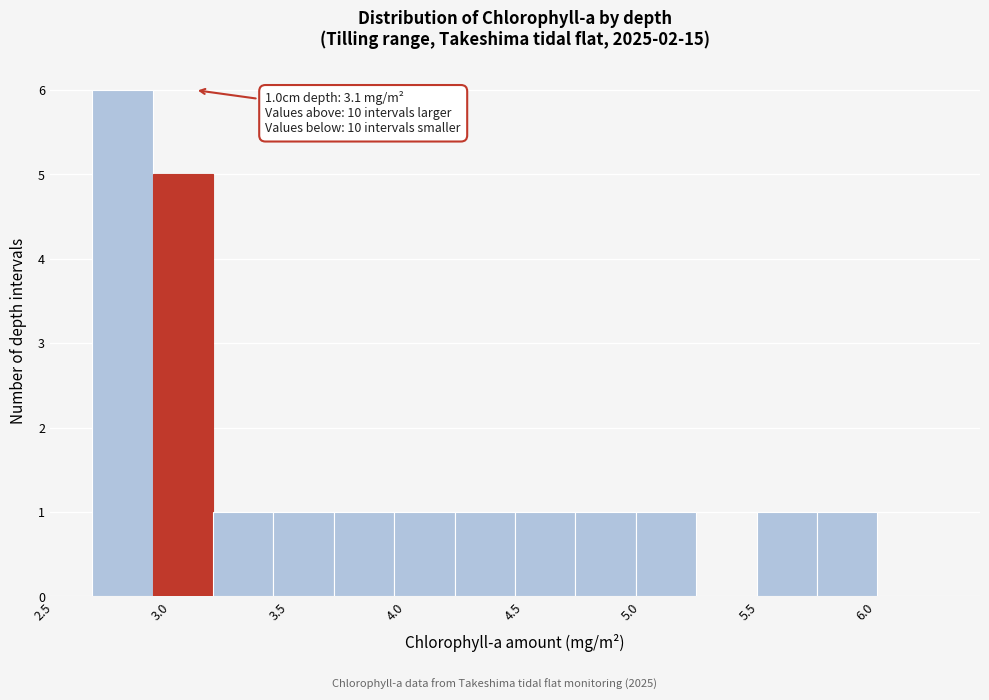

Which range on the x-axis has the tallest bar?

2.65 to 2.90